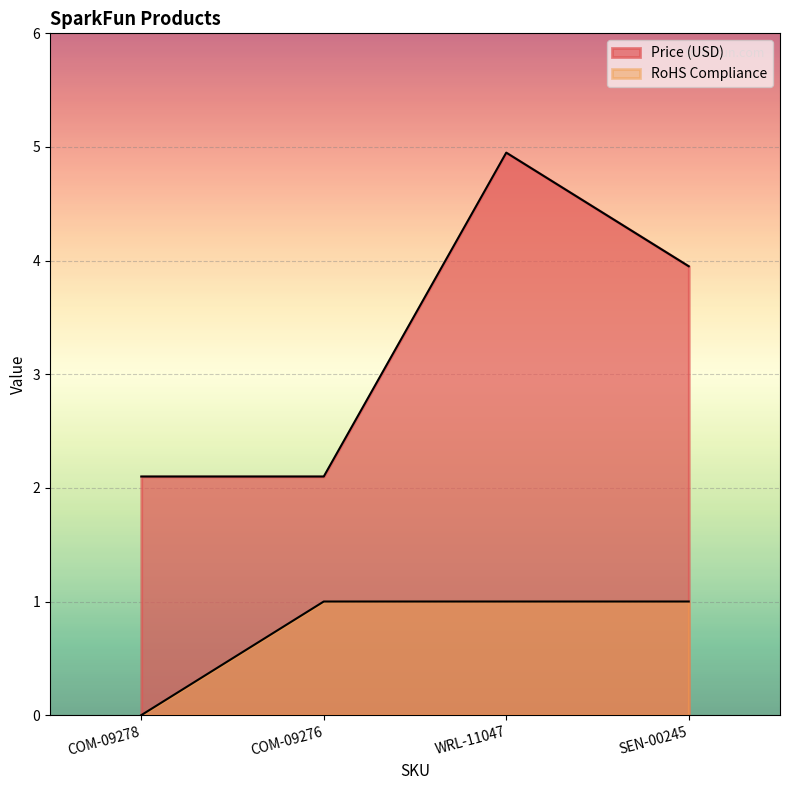

What is the highest value of the Price (USD) series?

5.0